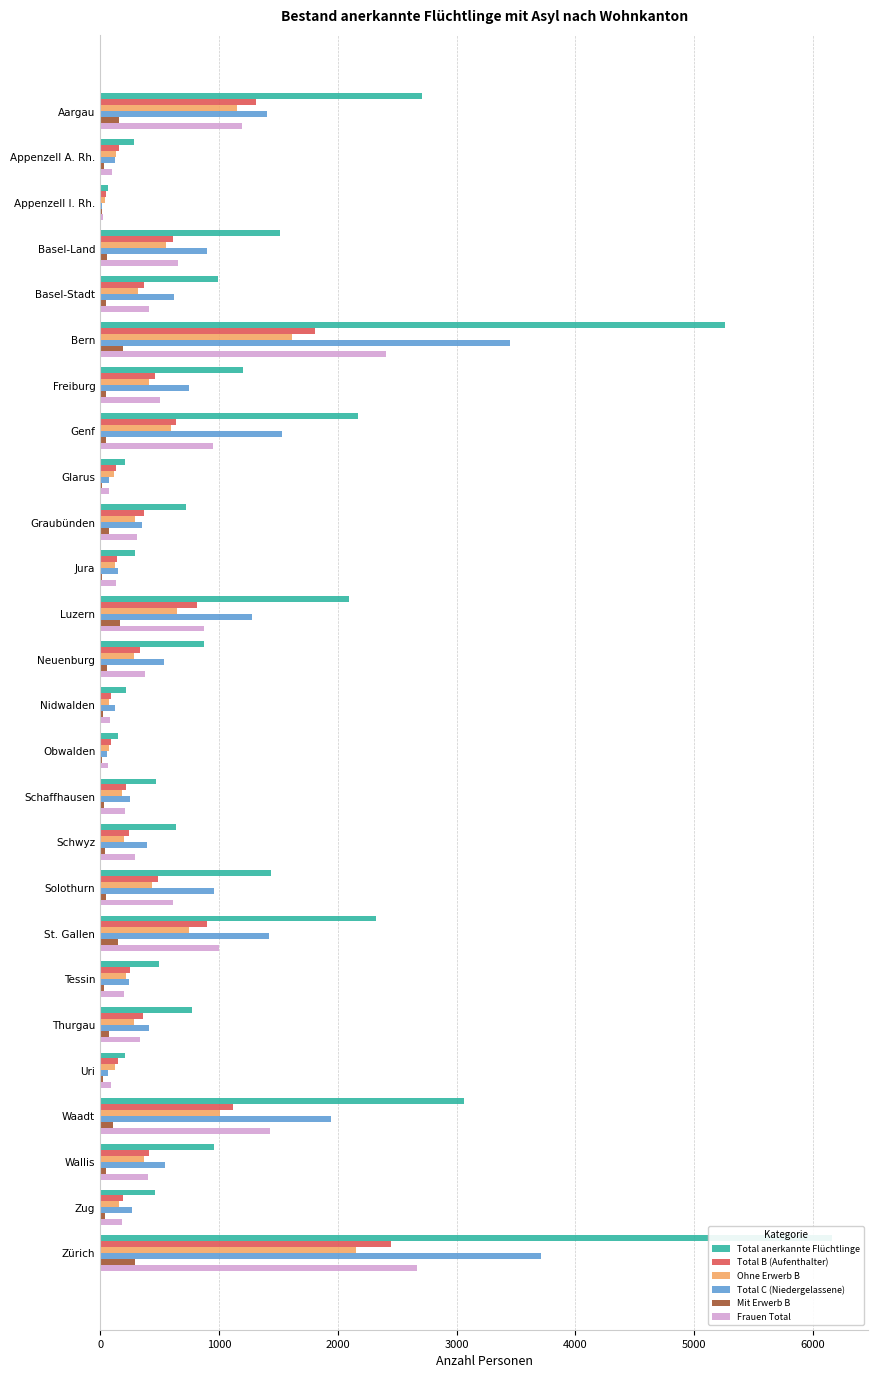

Which series changed the most between Basel-Land and Neuenburg?

Total anerkannte Flüchtlinge